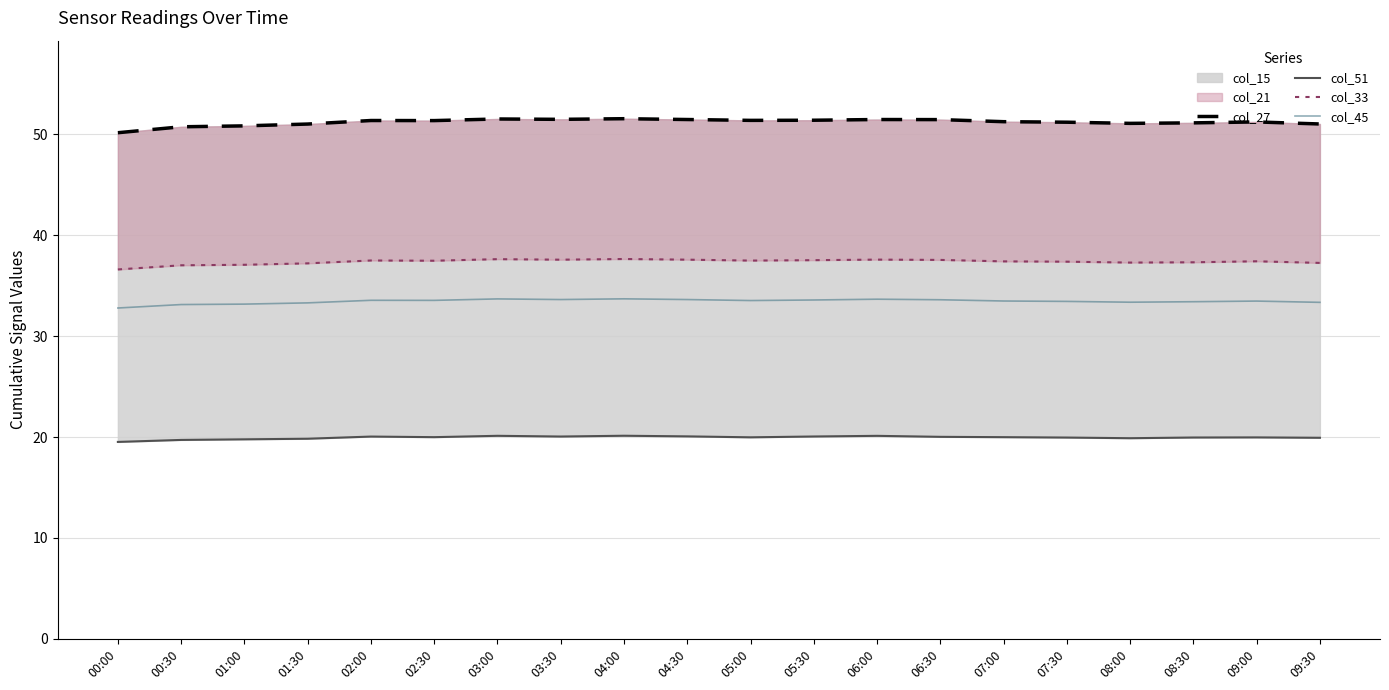

What is the sum of all col_45 values?

669.0